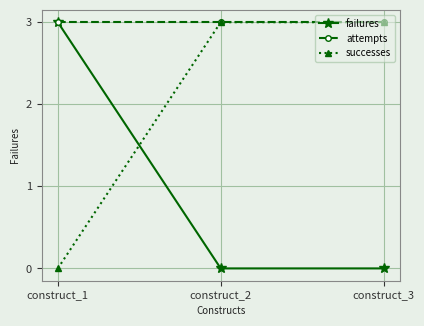

How many lines are shown in the chart?

3